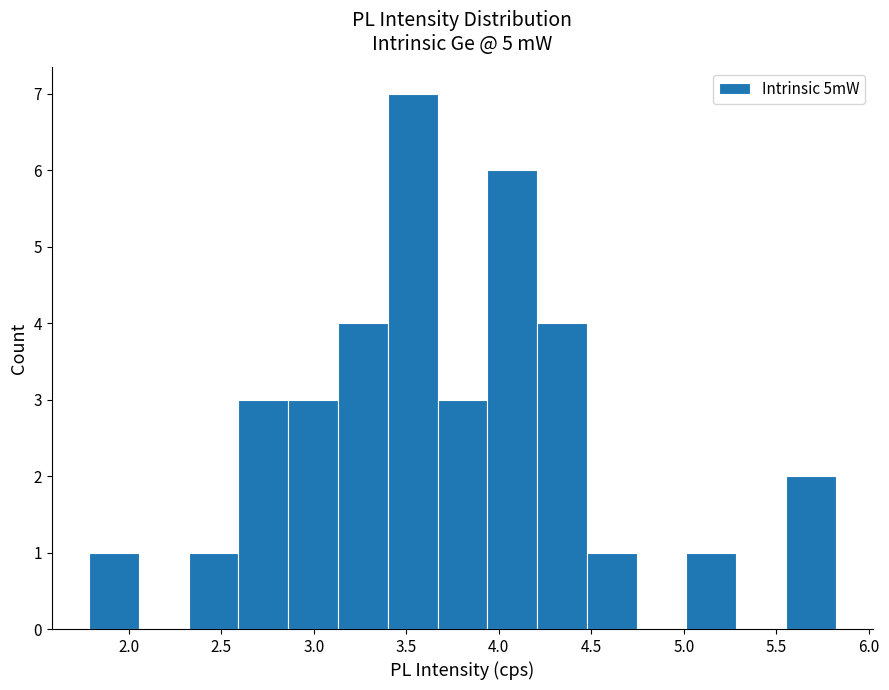

What is the height of the bar covering 1.80 to 2.05 on the x-axis? Neither the bar edges nor the heights are printed on the chart, so give them approximately, as read against the axes.

1